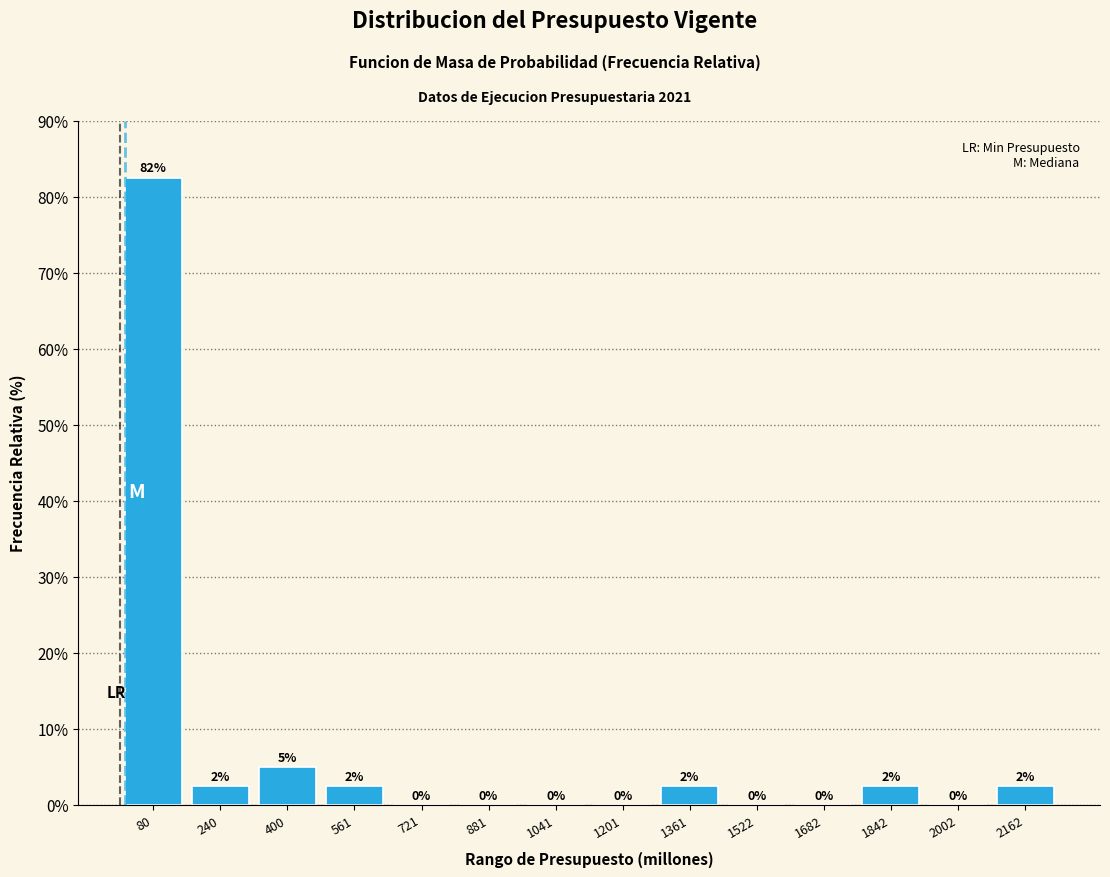

Over which range of the x-axis is the bar tallest?

0 to 160